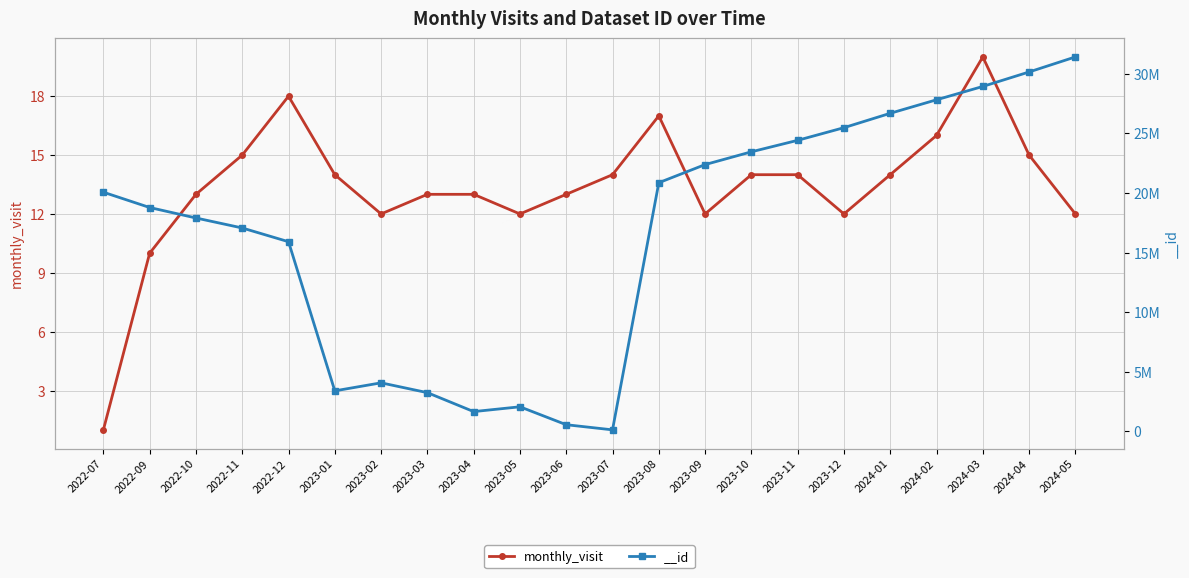

What is the greatest value displayed?

20